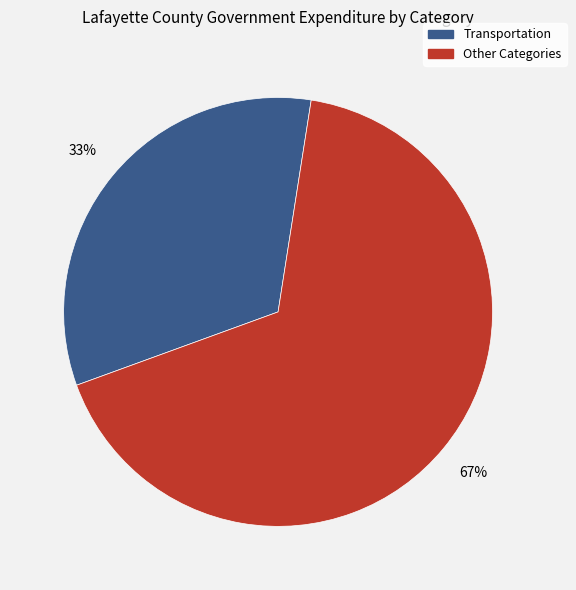

Is there any slice that represents more than half of the pie?

Yes